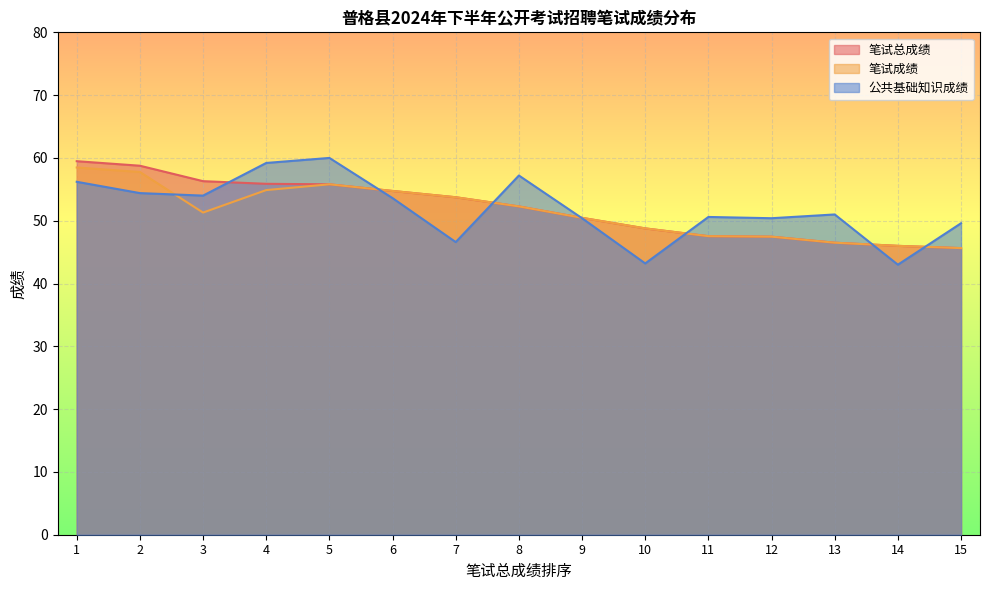

Is it true that 笔试总成绩 equals 93.7 at 7?

False